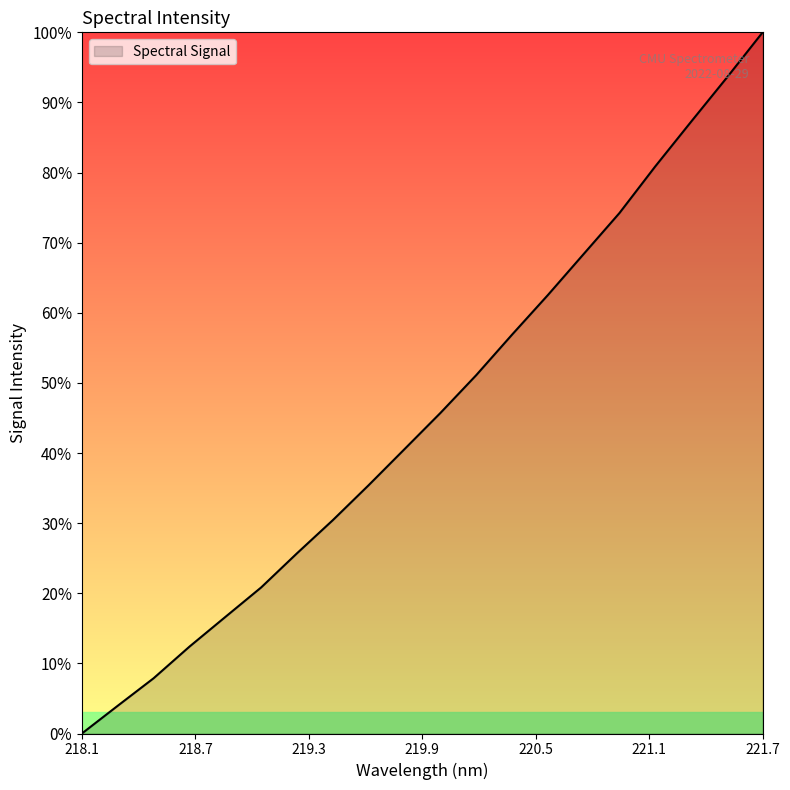

What is the maximum value shown in the chart?

100.0